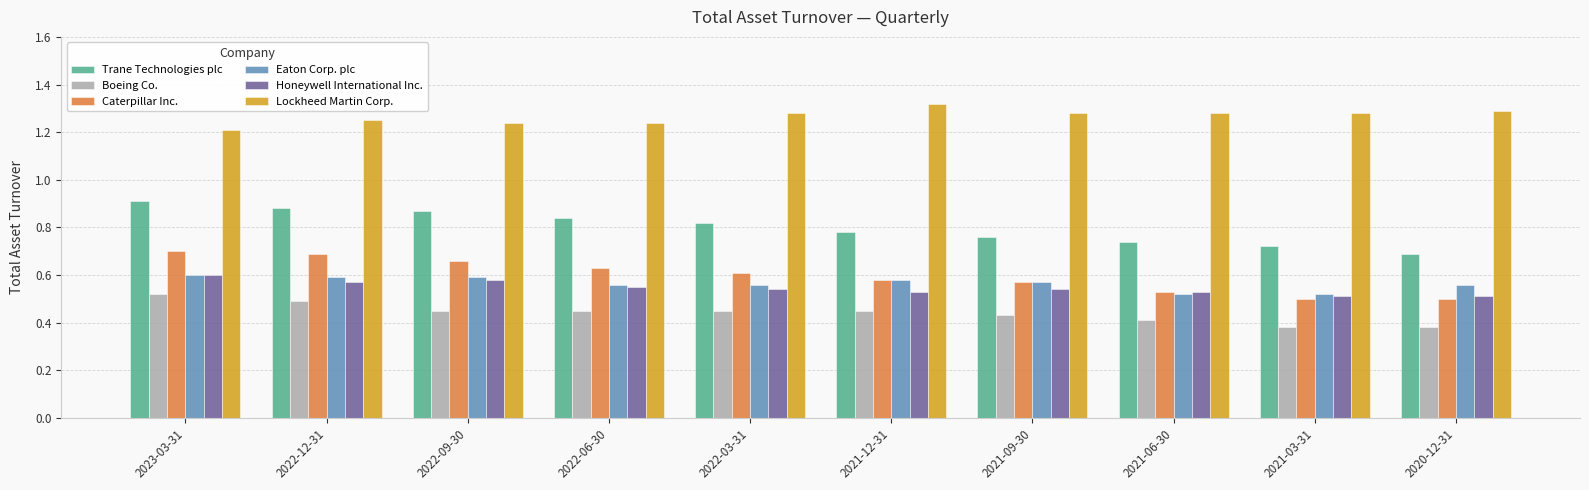

Does the chart contain any negative values?

No